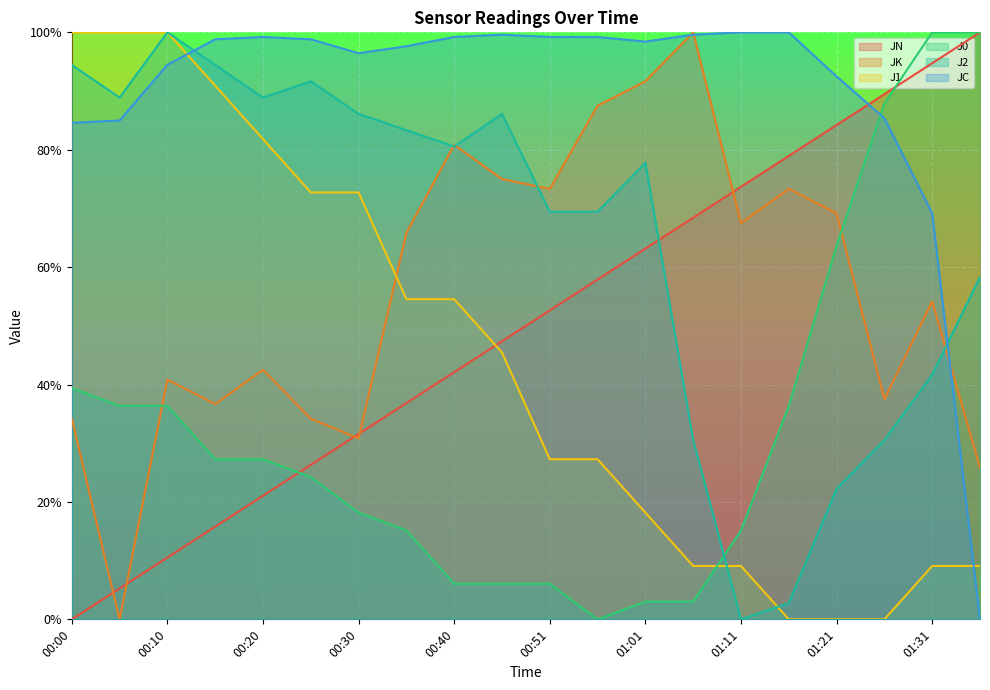

True or false: J2 and JC intersect in this chart.

True